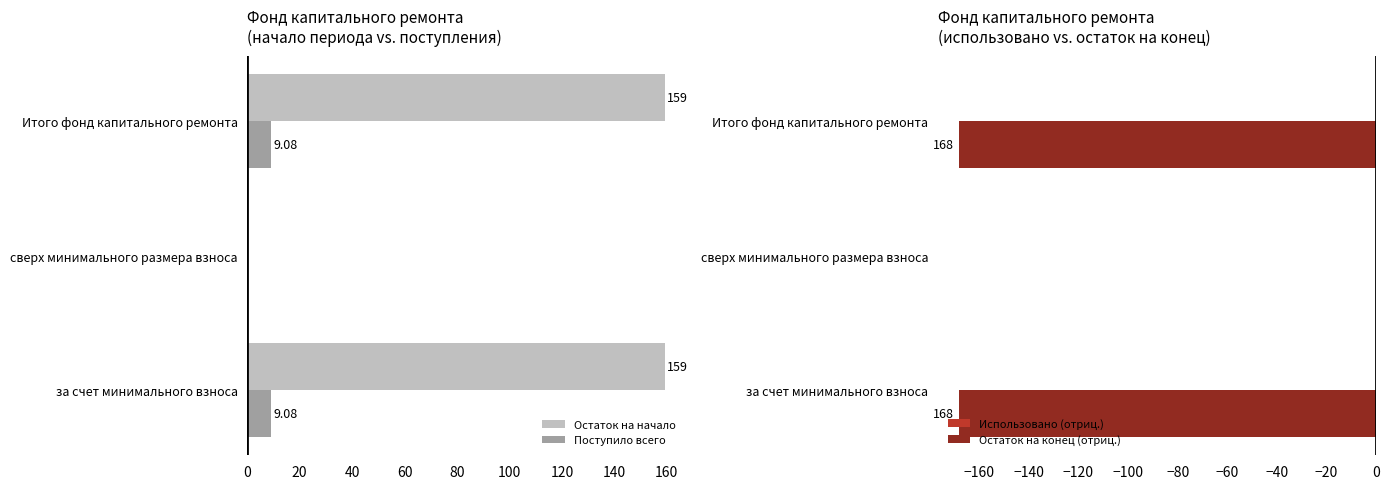

What is the sum of all Остаток на начало values?

318.3